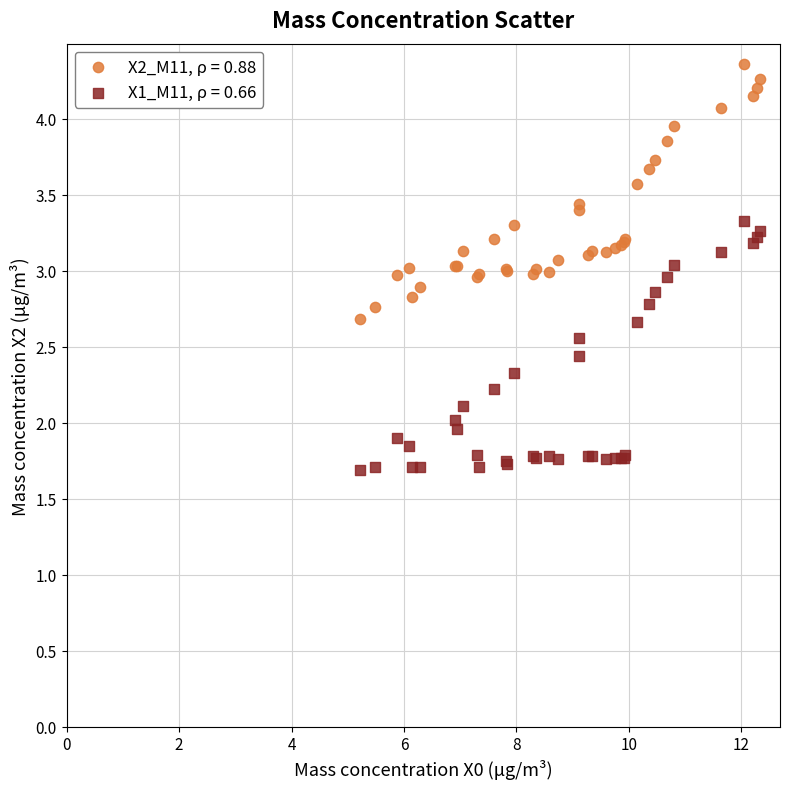

Which series contains the lowest Y value?

X1_M11, ρ = 0.66